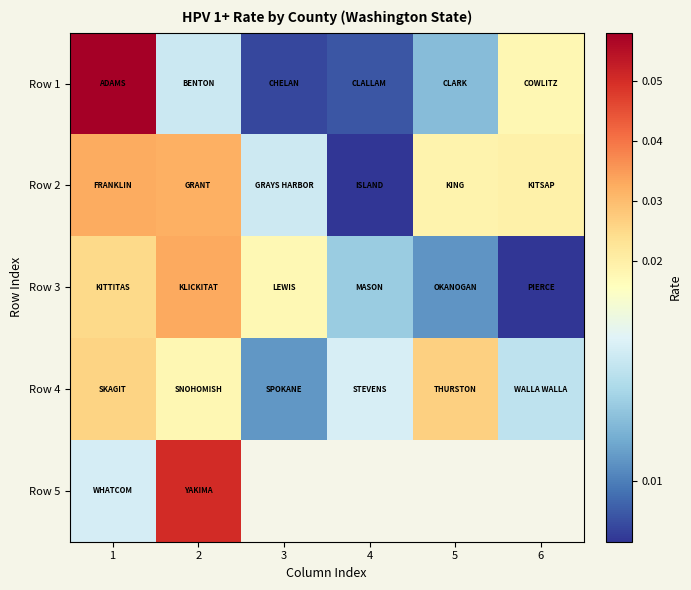

The Row 2 series shows 0.0 at 2. True or false?

True